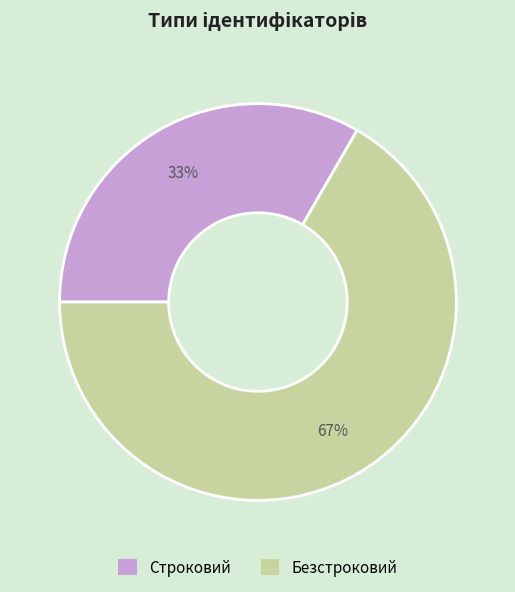

Which category has the smallest portion of the pie?

Строковий